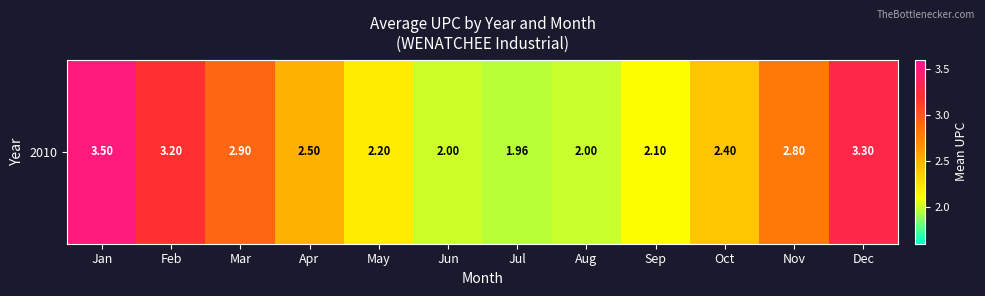

List the labels in order of value, largest first.

Jan, Dec, Feb, Mar, Nov, Apr, Oct, May, Sep, Jun, Aug, Jul